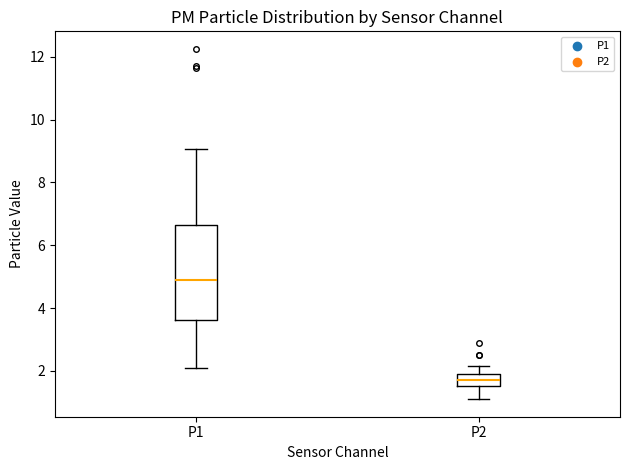

Where does the upper whisker of the box for P1 end on the y-axis? The values are not printed on the chart, so give them approximately, as read against the axis.

9.0